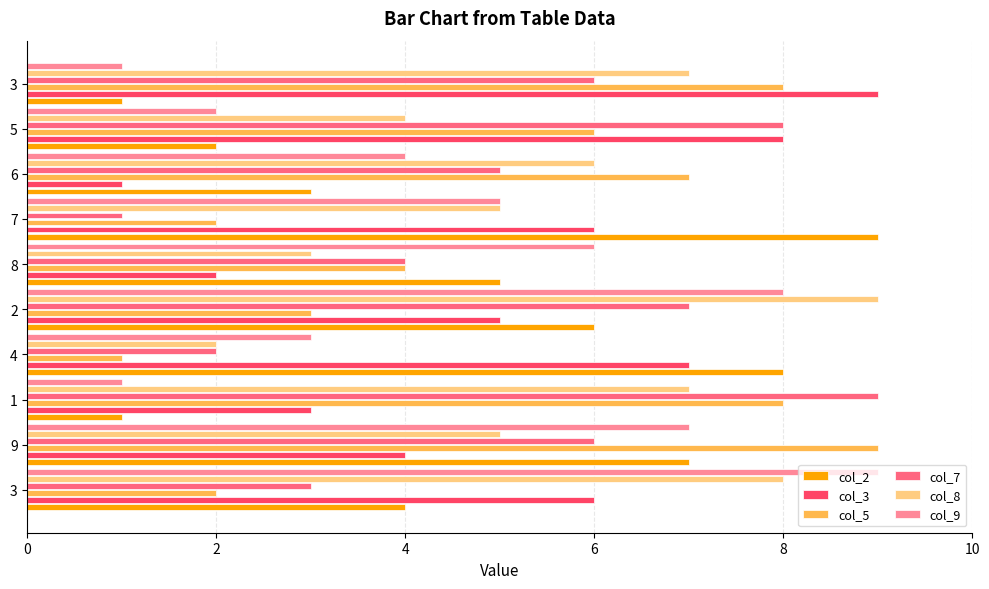

What are all the series names shown in the legend?

col_2, col_3, col_5, col_7, col_8, col_9